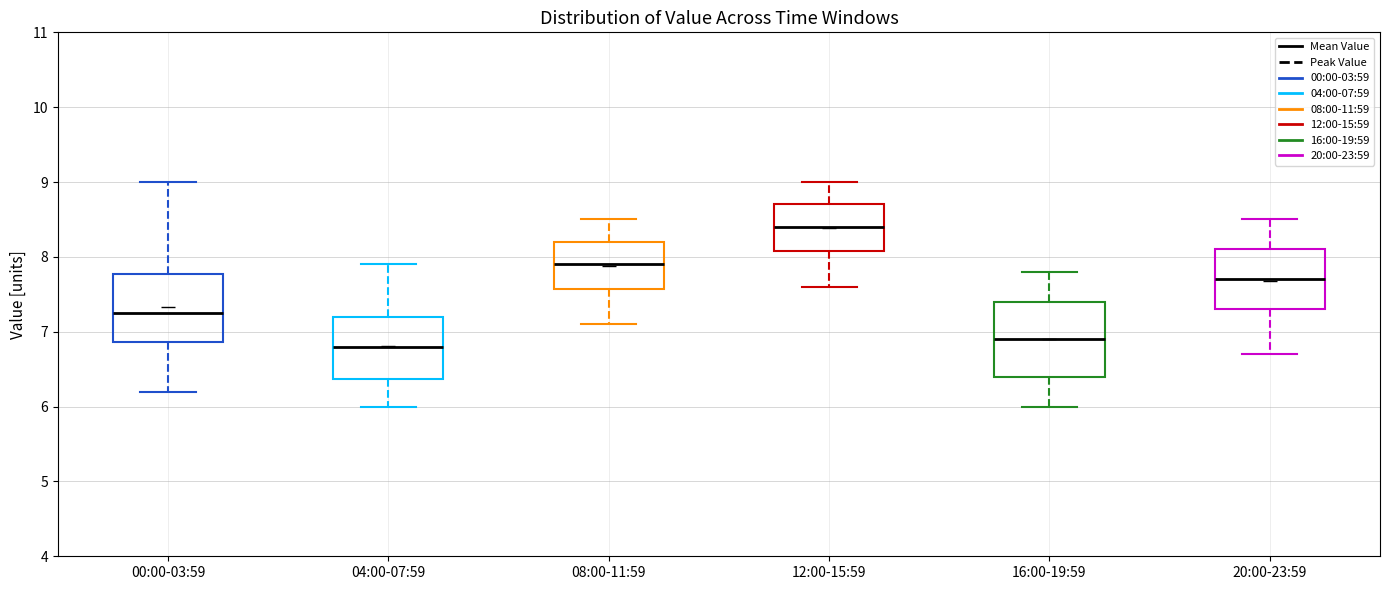

Which box has the highest median line?

12:00-15:59